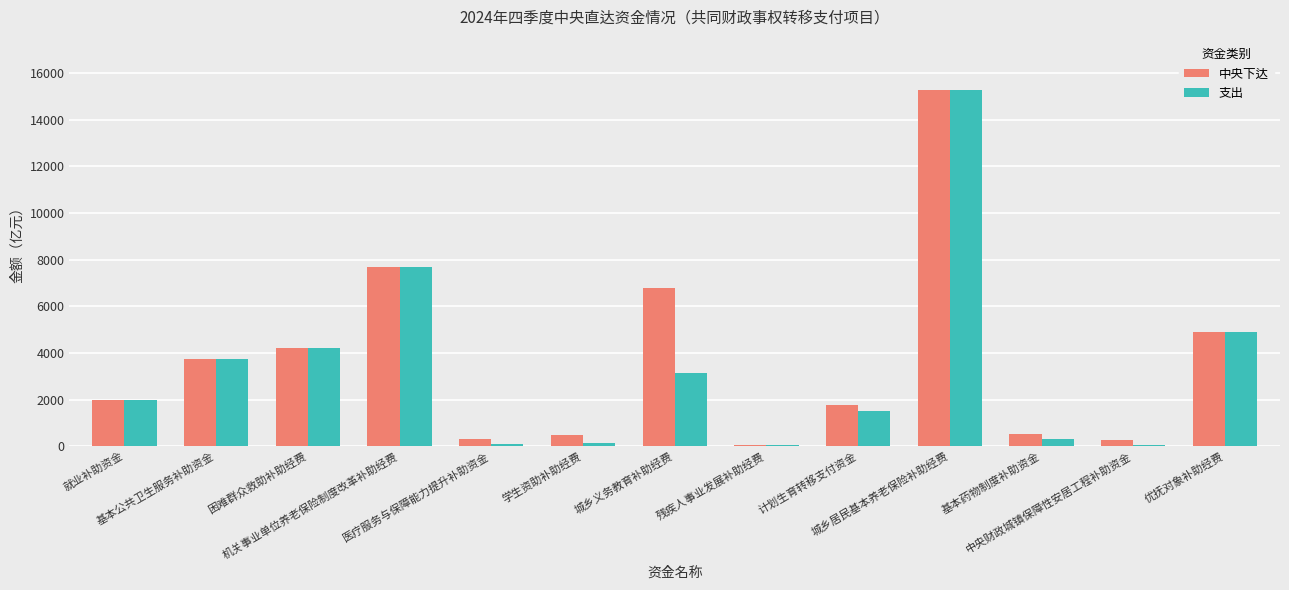

What is the maximum value for 中央下达?

15259.0